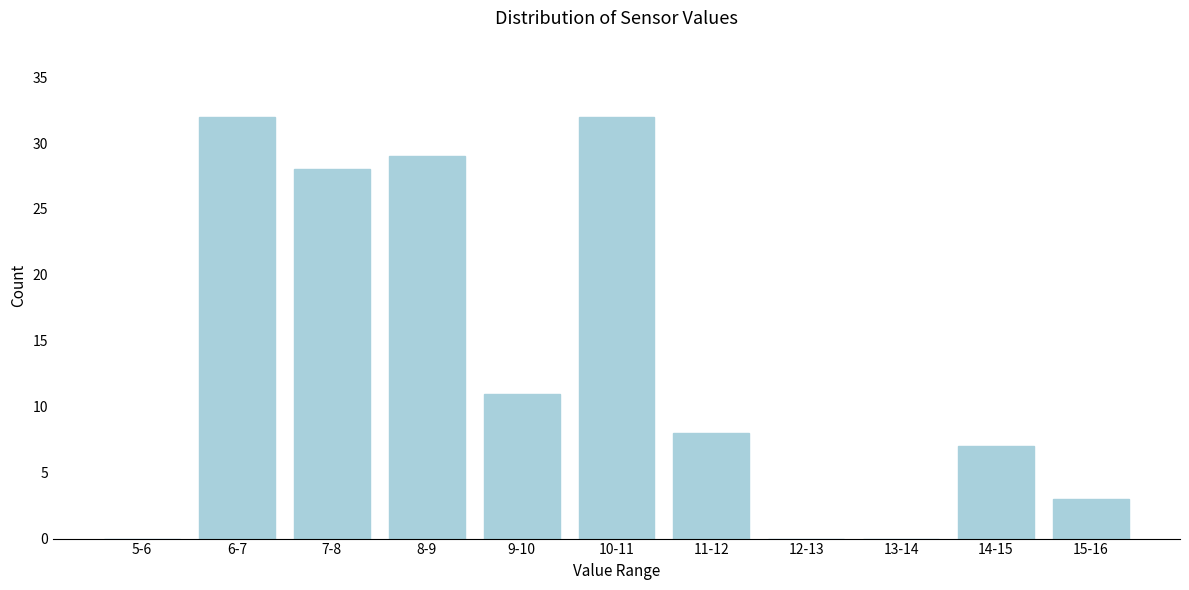

Reading left to right, extract all data points from this chart.

5-6=0	6-7=32	7-8=28	8-9=29	9-10=11	10-11=32	11-12=8	12-13=0	13-14=0	14-15=7	15-16=3